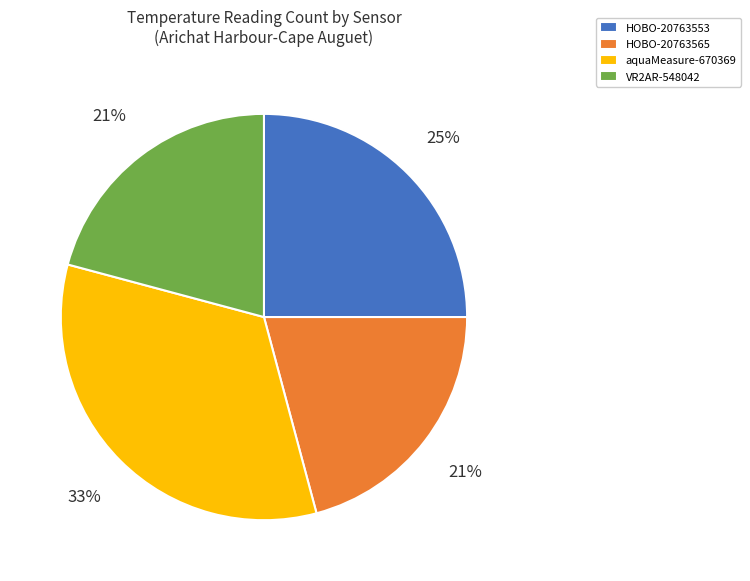

To the nearest percent, what is the average slice percentage?

25%